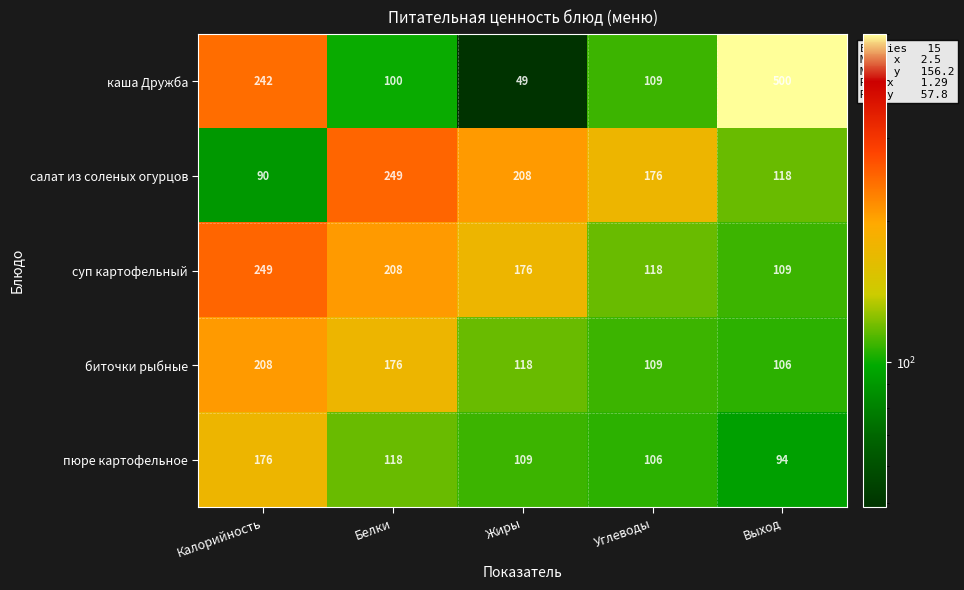

What is the difference between the highest and lowest values at Белки?

149